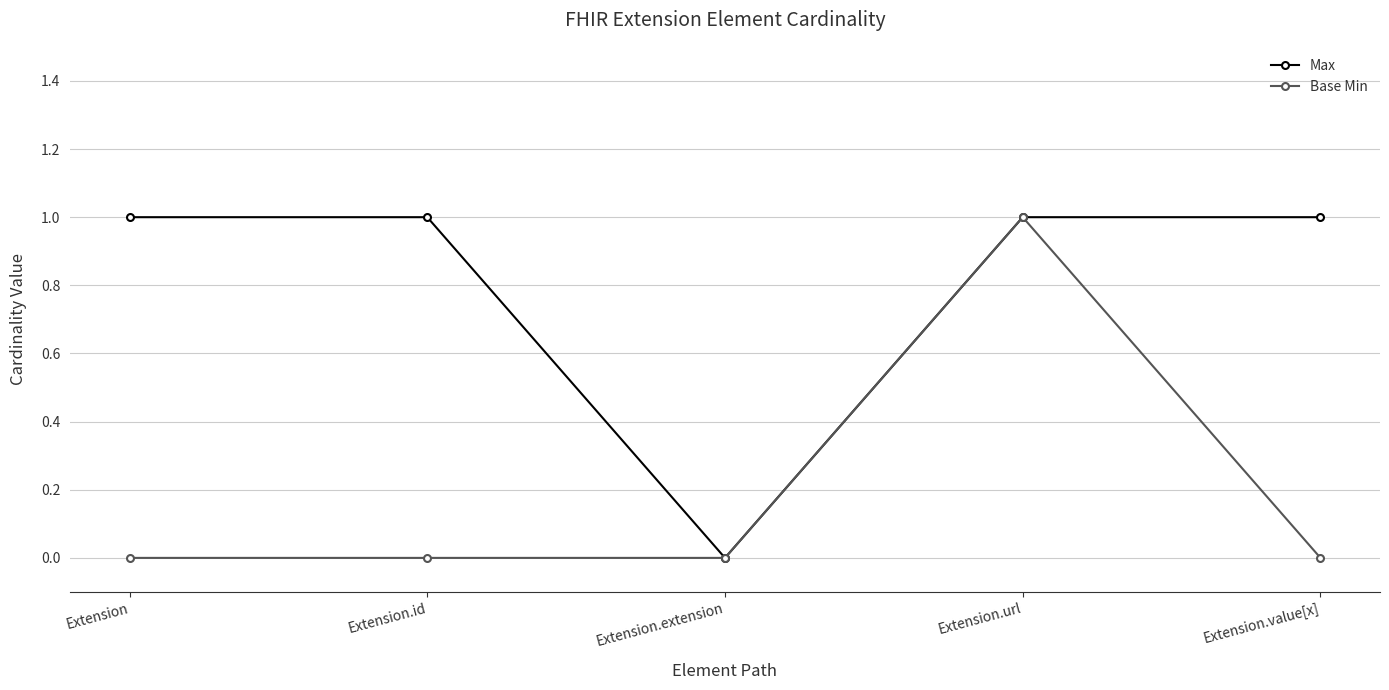

The value of Base Min at Extension is 0. True or false?

True